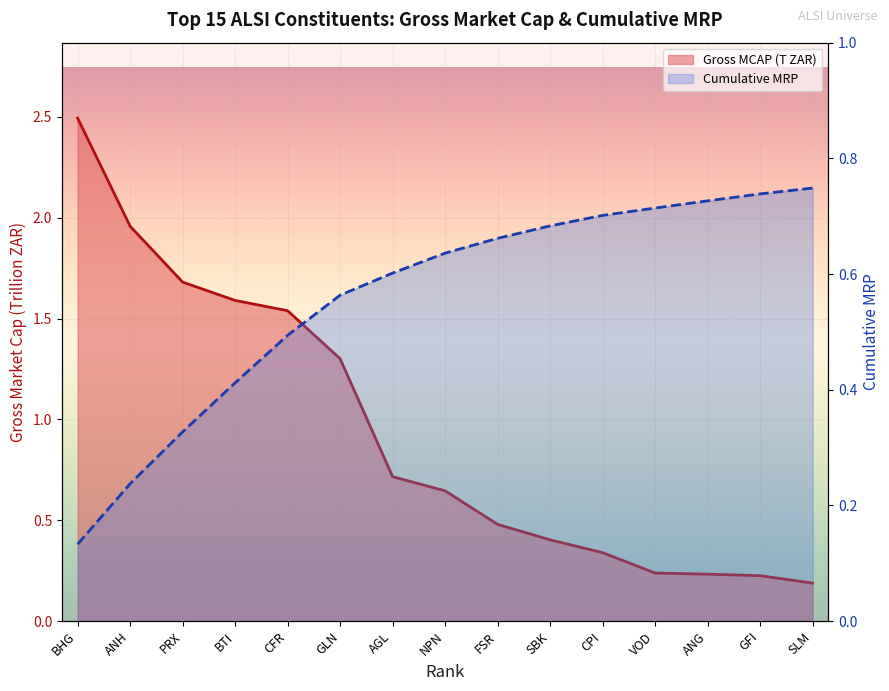

Read the Gross MCAP (T) value at BTI.

1.6